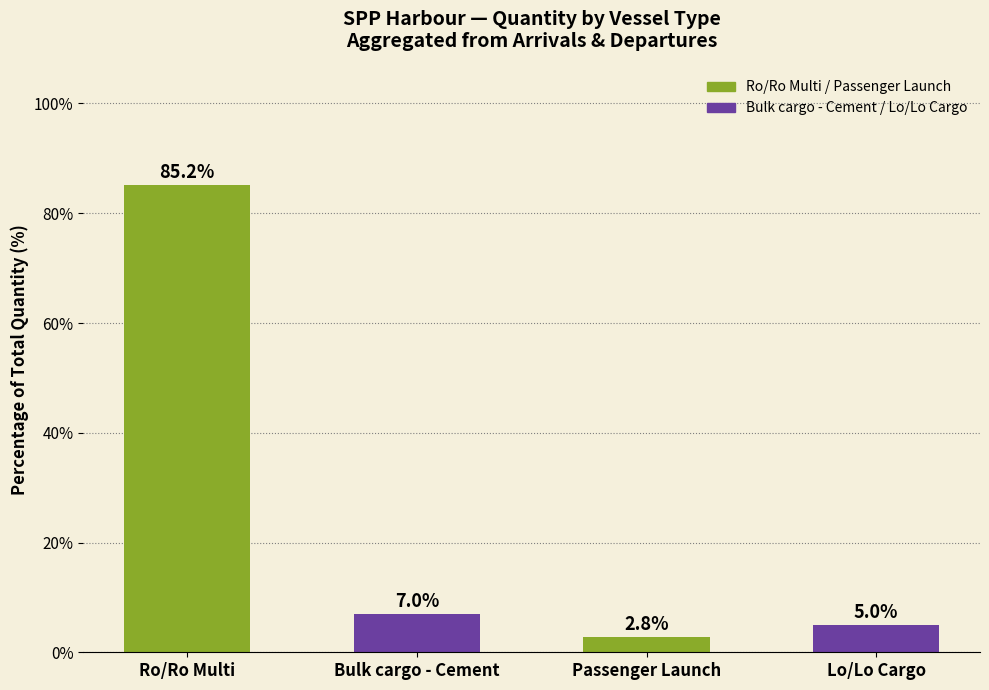

The value at Bulk cargo - Cement is 7.0. True or false?

True